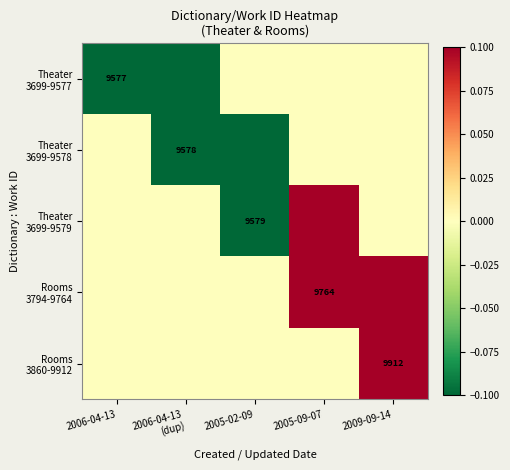

Which category has the lowest value in the Theater 3699-9579 series?

2005-02-09